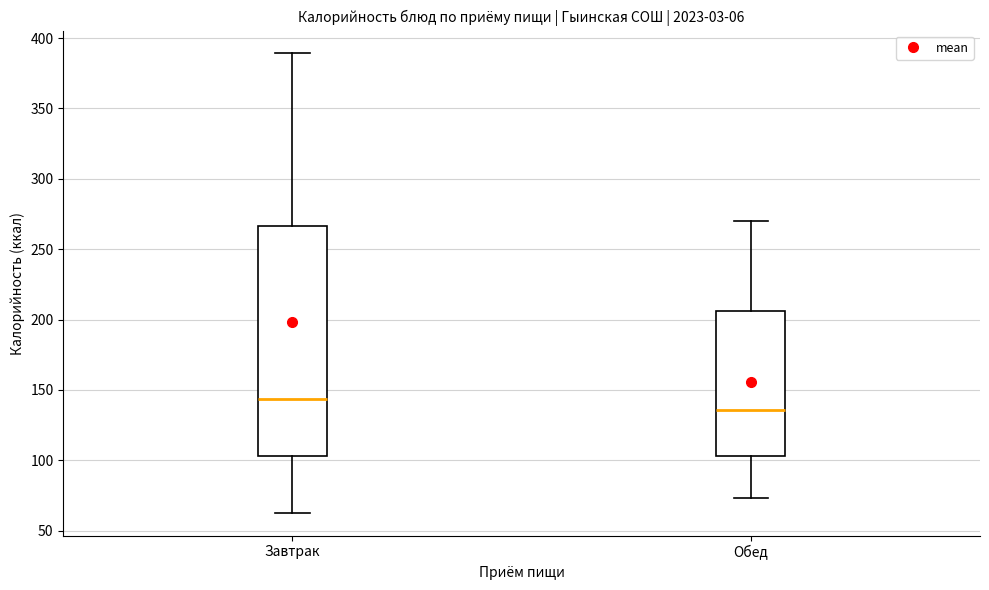

Which box is the tallest, from its lower edge to its upper edge?

Завтрак